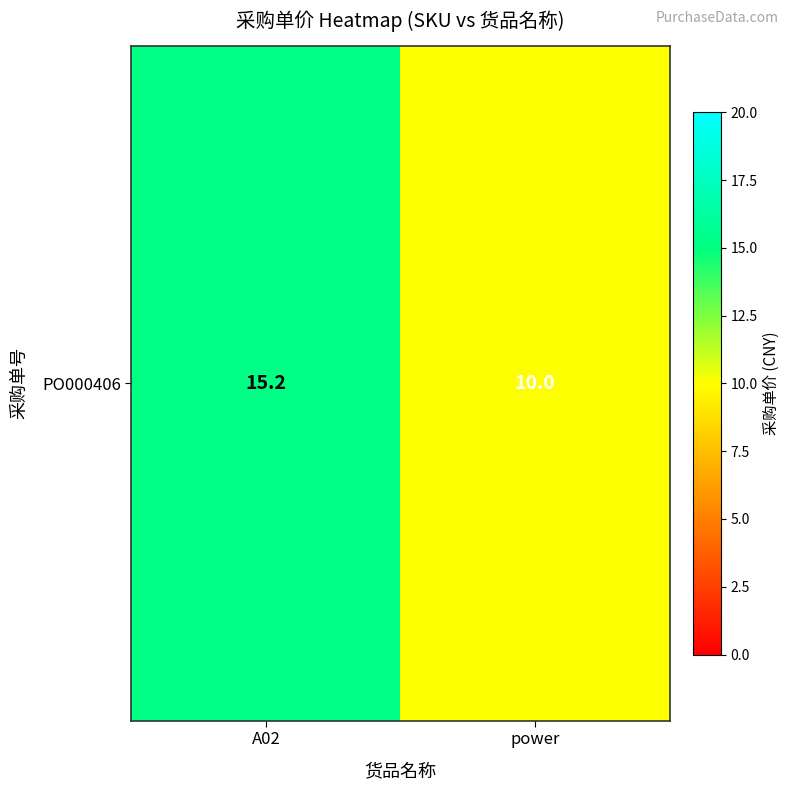

List the labels in order of value, smallest first.

power, A02